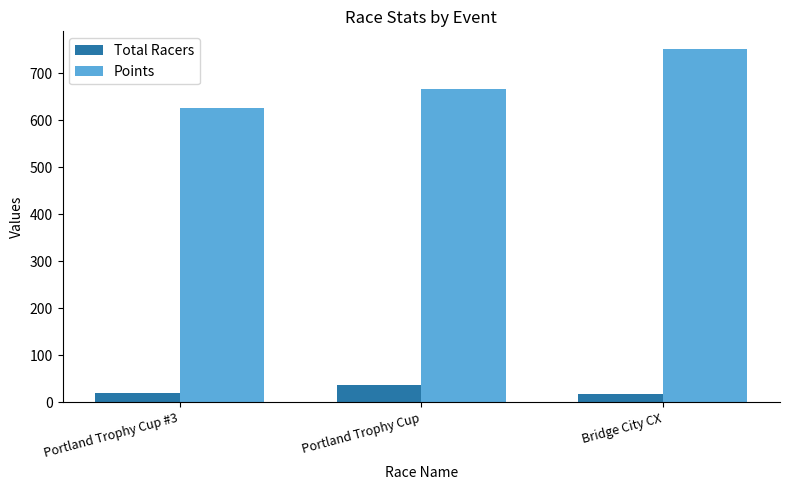

Rank the series by their average value, from highest to lowest.

Points, Total Racers